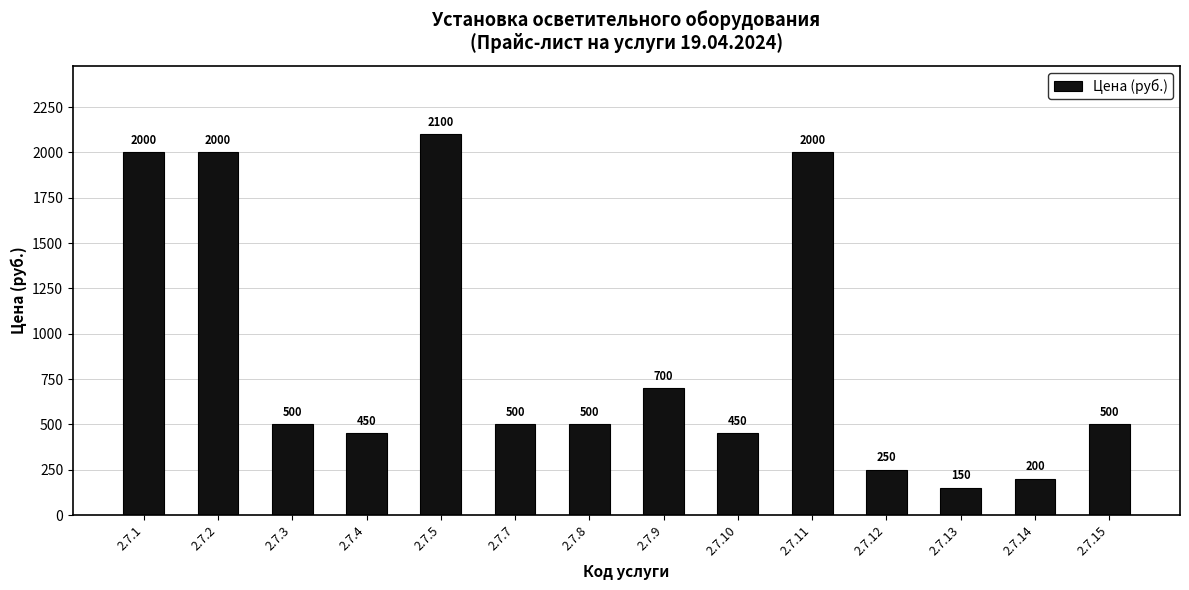

What is the ratio of the value at 2.7.11 to the value at 2.7.9?

2.9